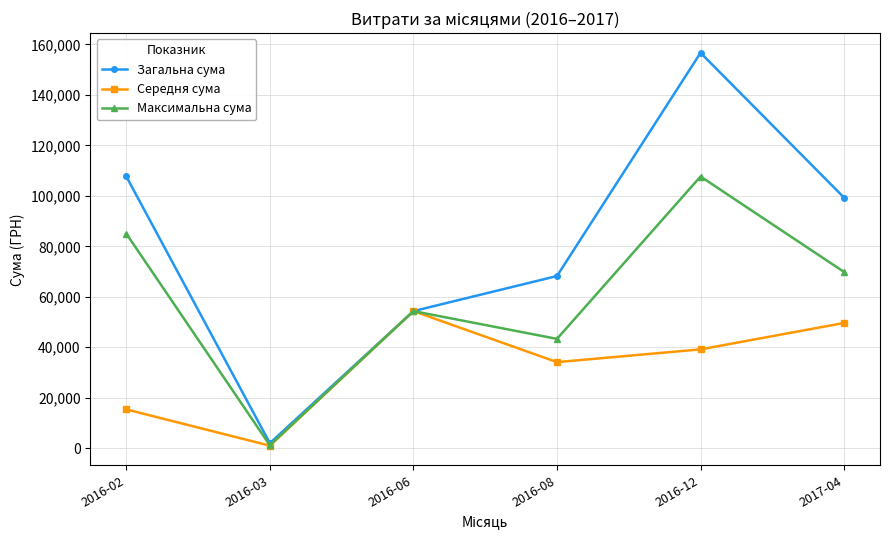

Does the chart have visible grid lines?

Yes